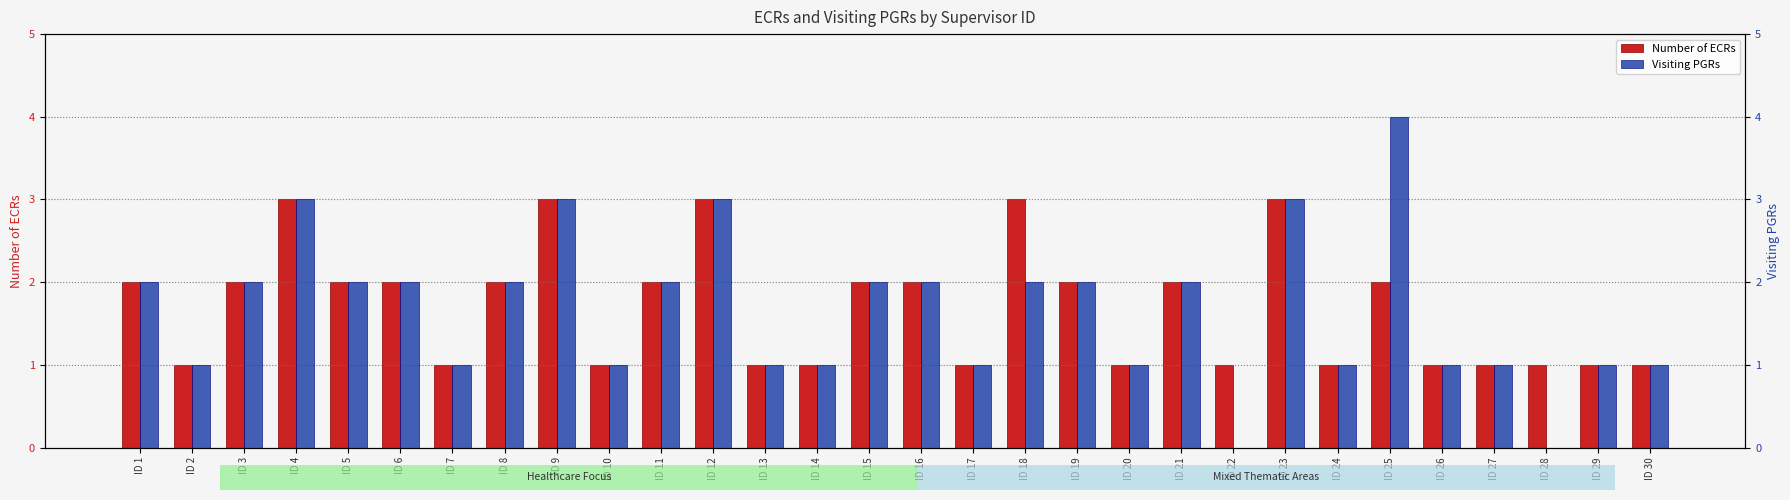

What is the sum of all Number of ECRs values?

51